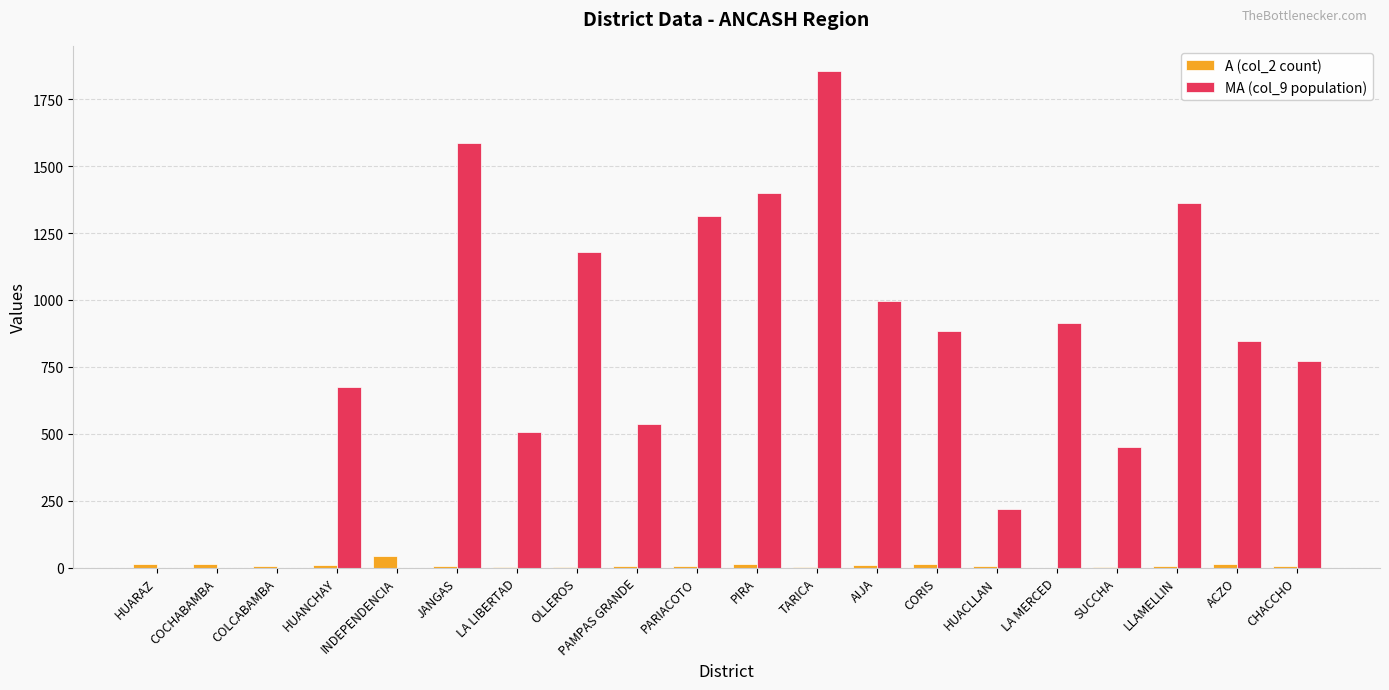

Count the number of categories in the chart.

20